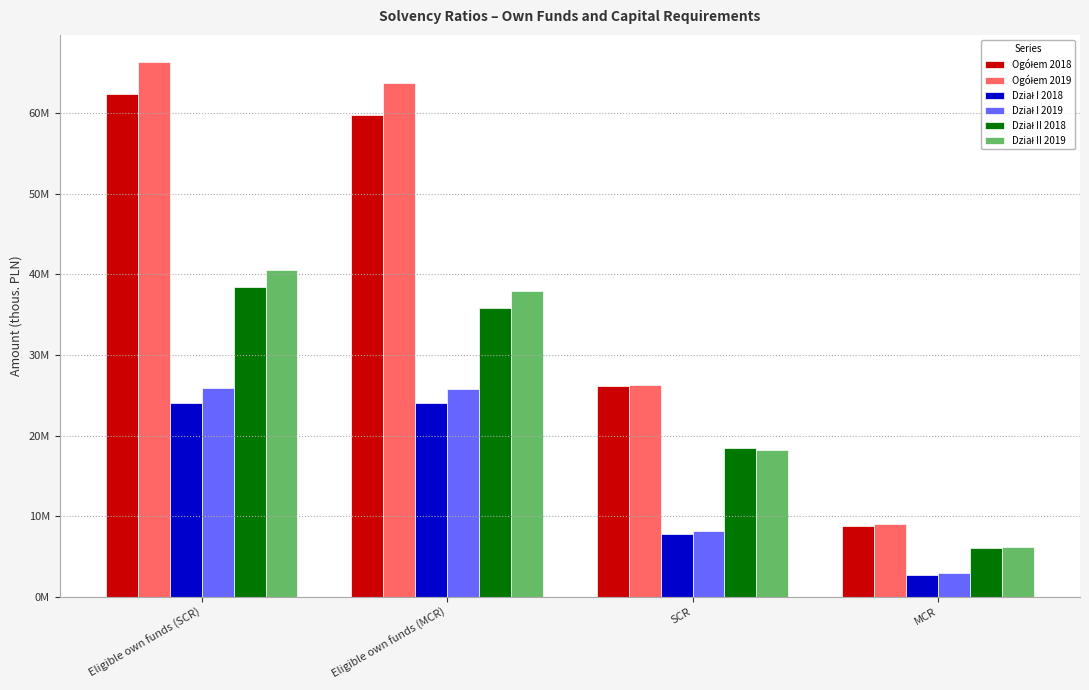

Reading right to left, list all the values displayed in this chart.

Ogółem 2018: 8824976.2	26195513.4	59856526.6	62433141.8
Ogółem 2019: 9044313.8	26321523.7	63768753.4	66422986.0
Dział I 2018: 2731000.1	7730926.7	23979131.9	24045466.0
Dział I 2019: 2923014.4	8120029.5	25780142.2	25845000.8
Dział II 2018: 6093976.0	18464586.6	35877394.7	38387675.8
Dział II 2019: 6121299.4	18201494.2	37988611.2	40577985.2